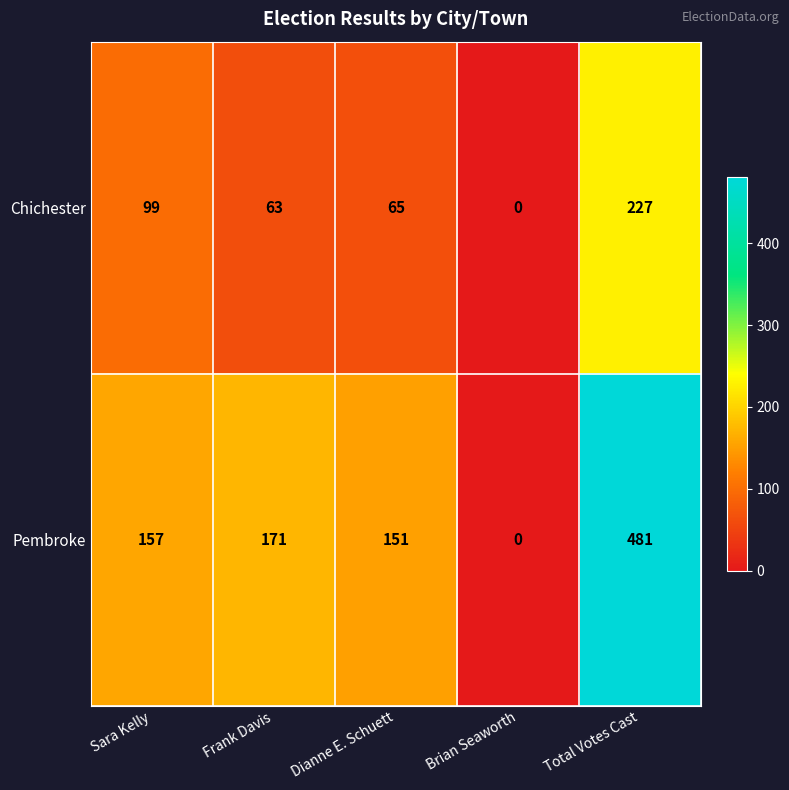

The value of Chichester at Brian Seaworth is 140. True or false?

False